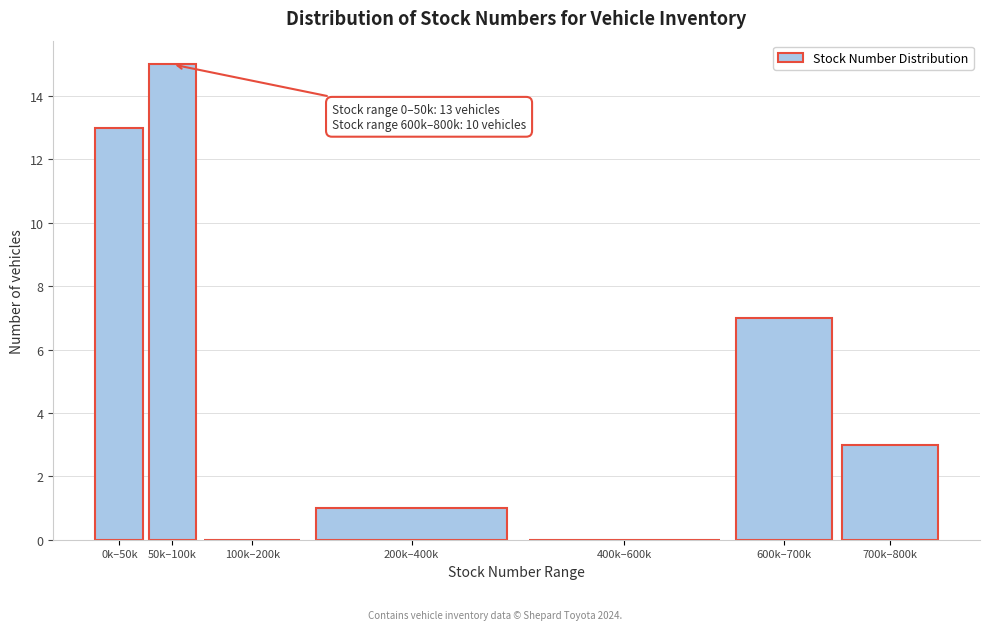

Reading left to right, what are all the values shown in this chart?

0k–50k=13	50k–100k=15	100k–200k=0	200k–400k=1	400k–600k=0	600k–700k=7	700k–800k=3